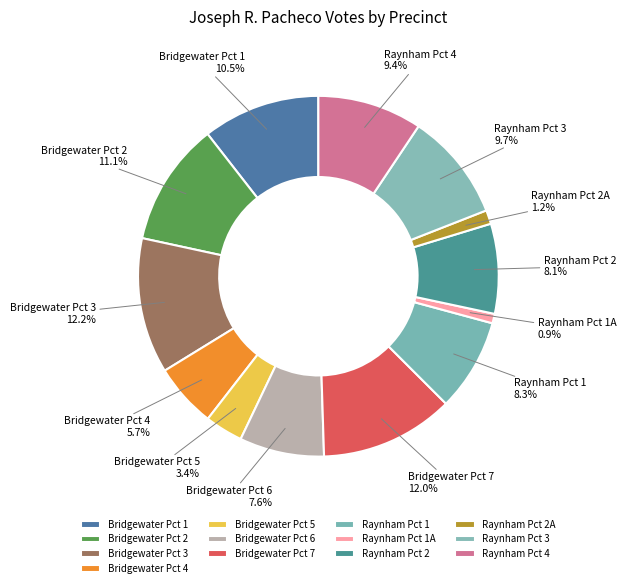

The Raynham Pct 2A slice represents 1% of the pie. True or false?

True